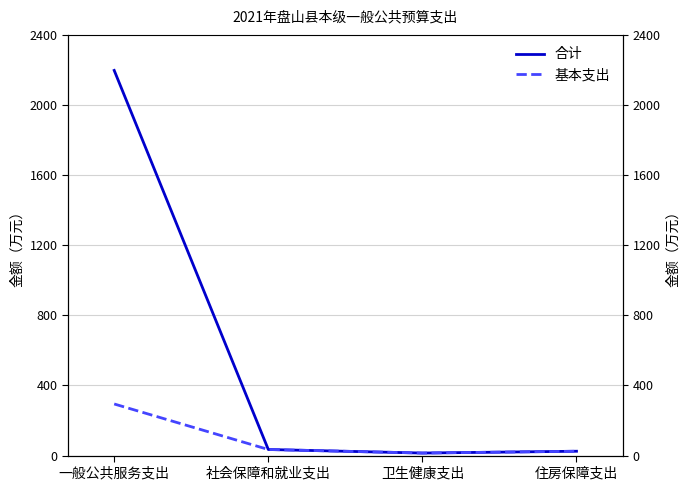

List the series in order of their overall mean, lowest first.

基本支出, 合计